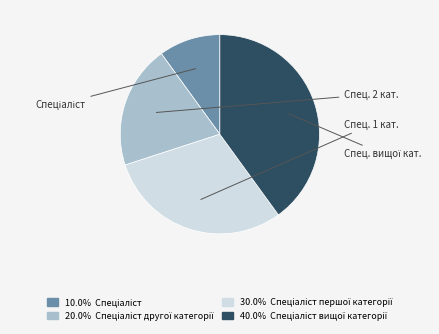

Does any single category account for the majority?

No